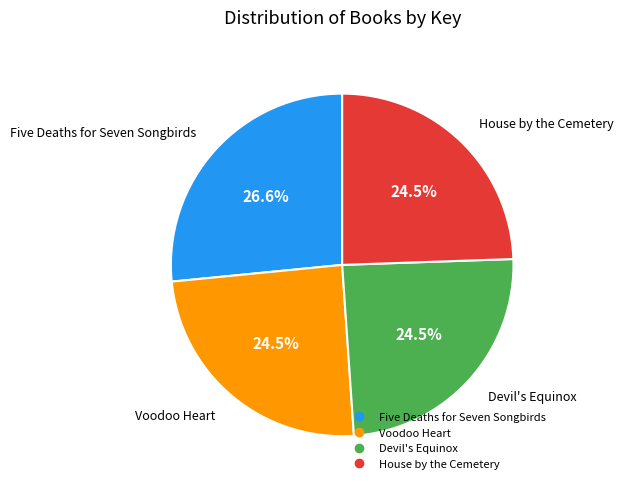

How many segments does this pie chart have?

4